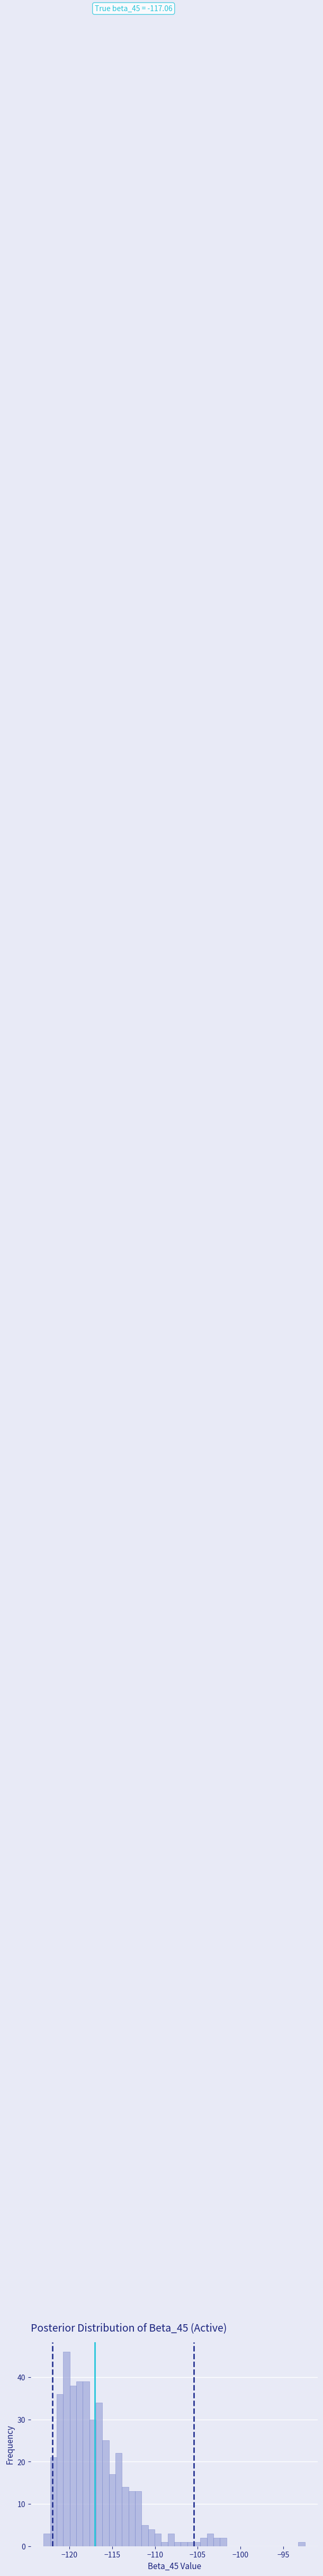

Read against the x-axis, roughly where is the centre of the tallest bar?

-120.5